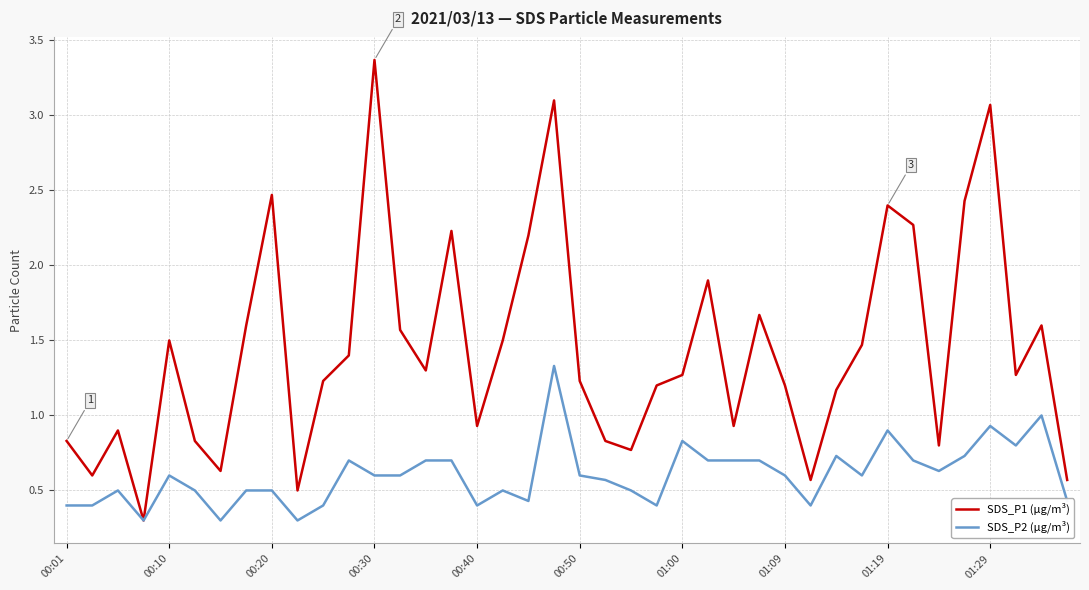

What is the difference between the maximum and minimum values in the SDS_P1 (µg/m³) series?

3.1